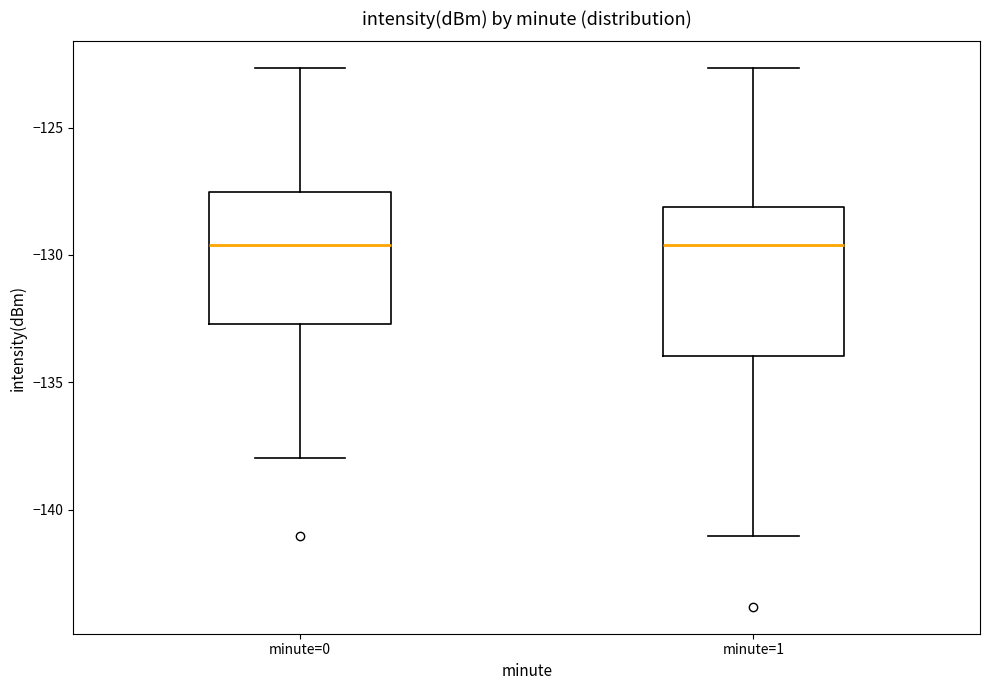

Comparing the boxes themselves (not the whiskers), which one is the tallest?

minute=1